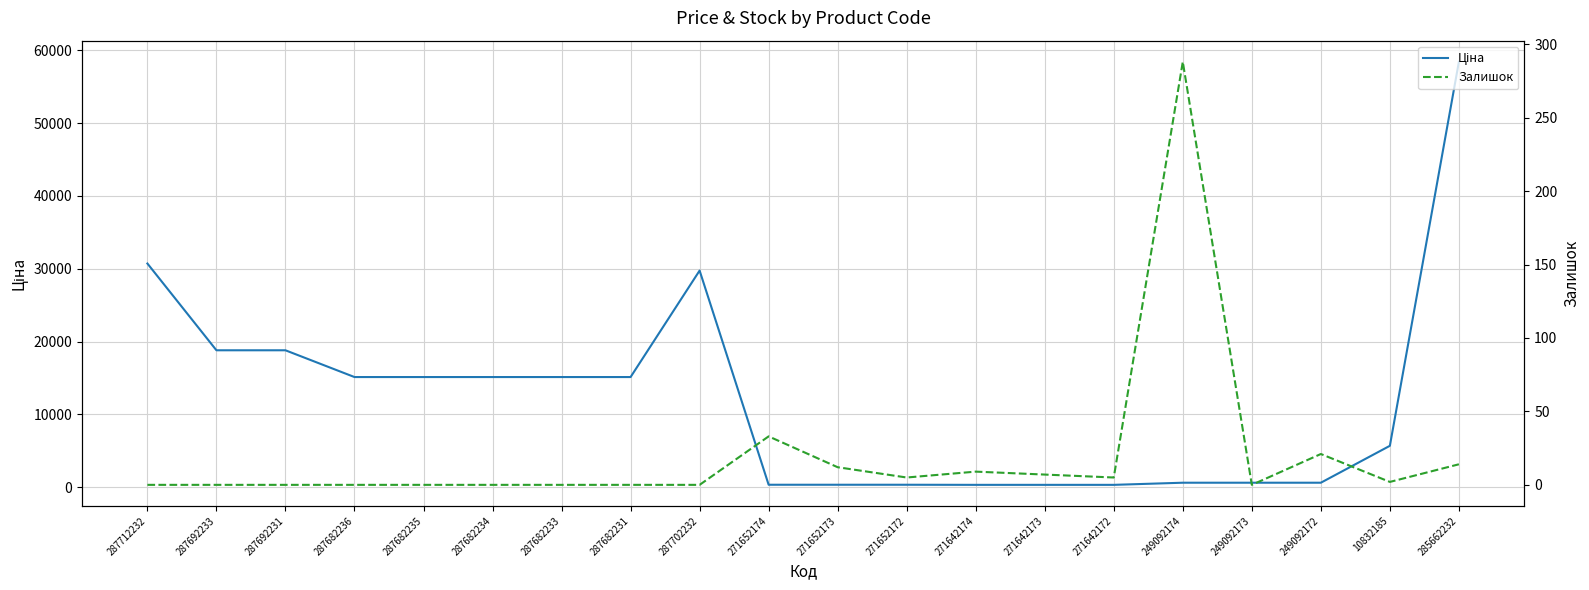

Read the Ціна value at 249092172.

603.7